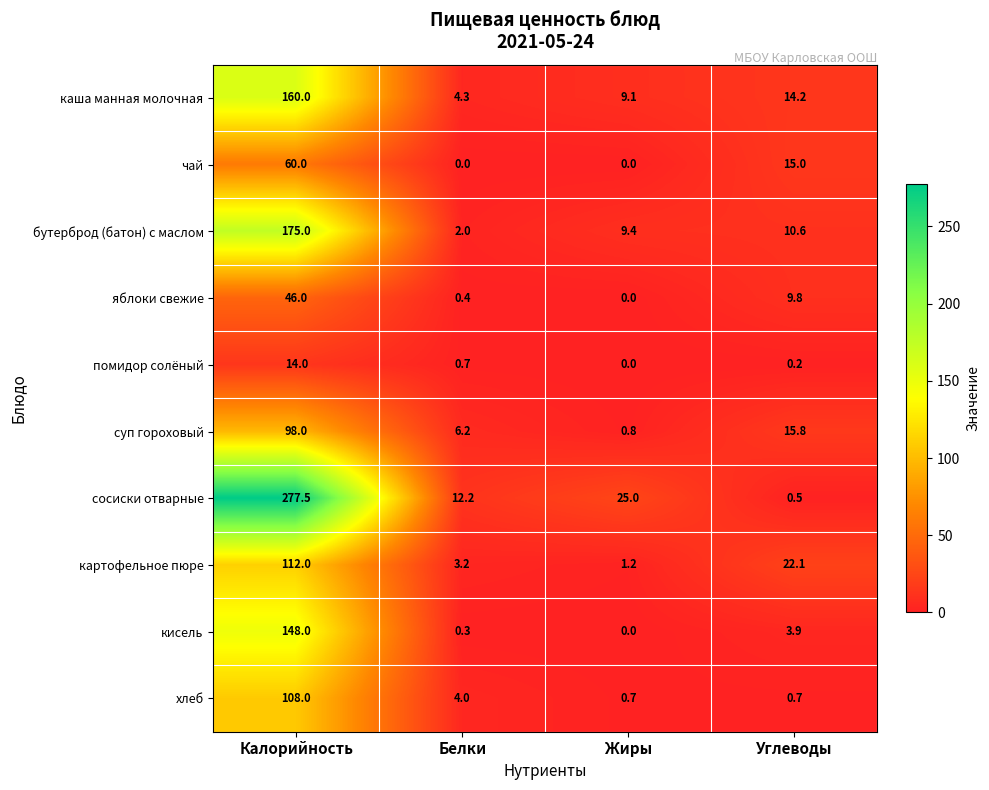

The value of картофельное пюре at Углеводы is 33.4. True or false?

False